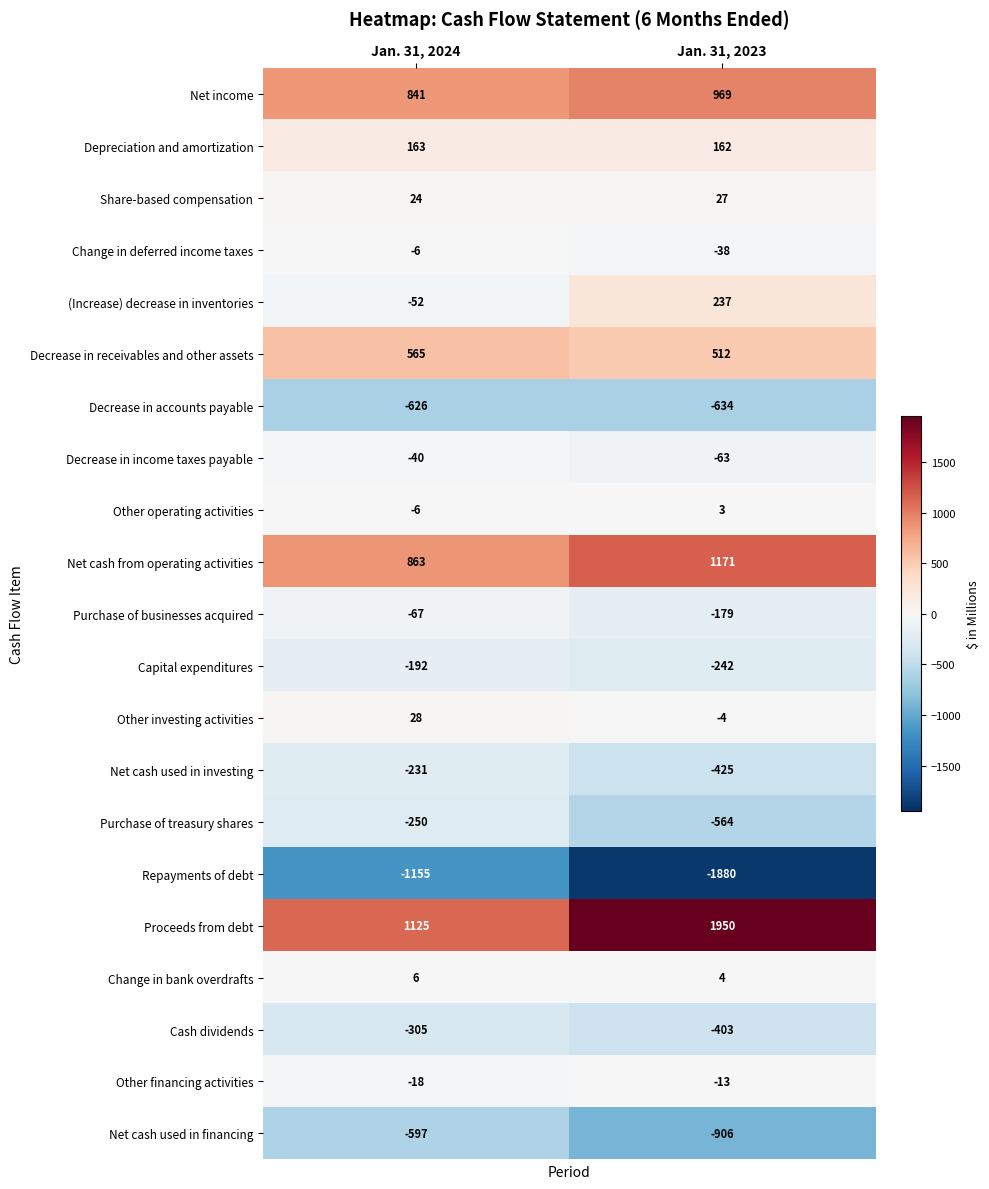

Which series has the largest total across all categories?

Proceeds from debt